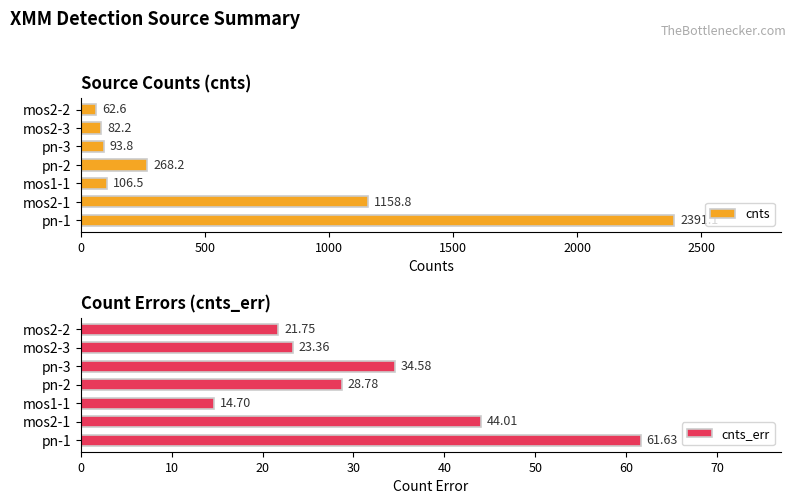

What is the maximum value shown in the chart?

2391.1